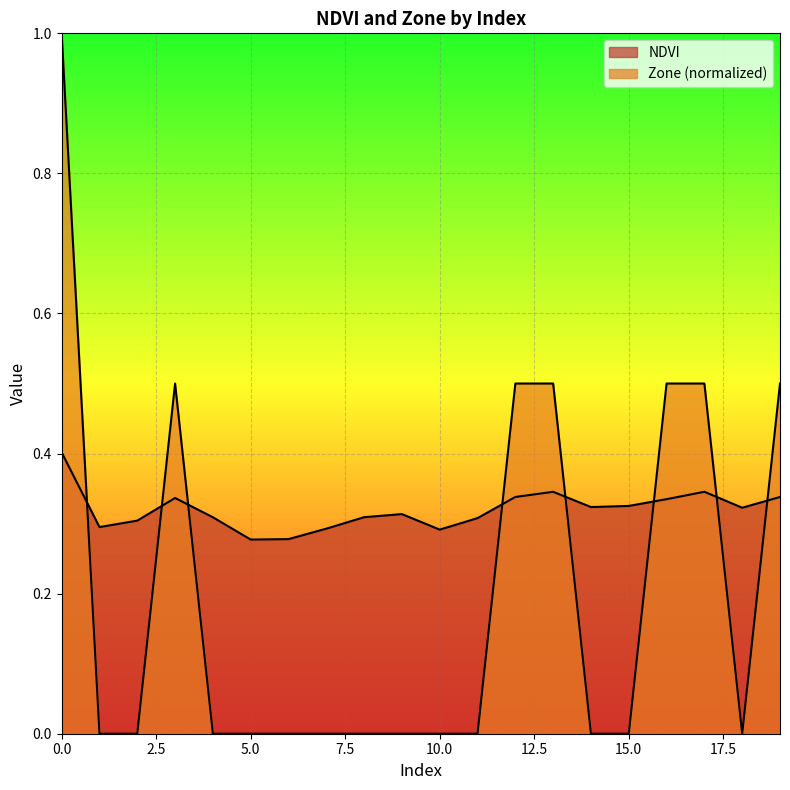

The value of Zone at 5 is -0.3. True or false?

False